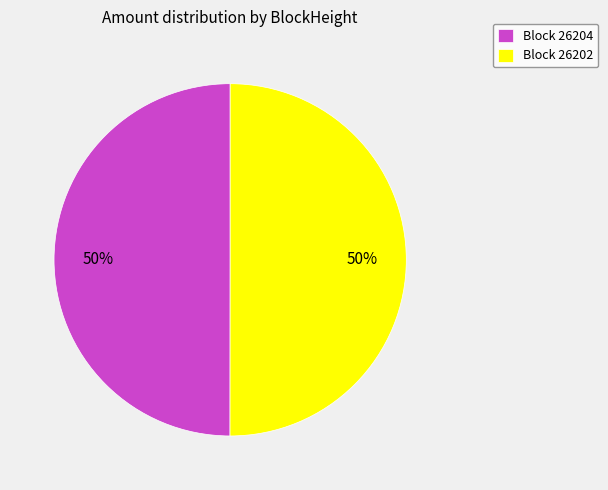

How many segments does this pie chart have?

2